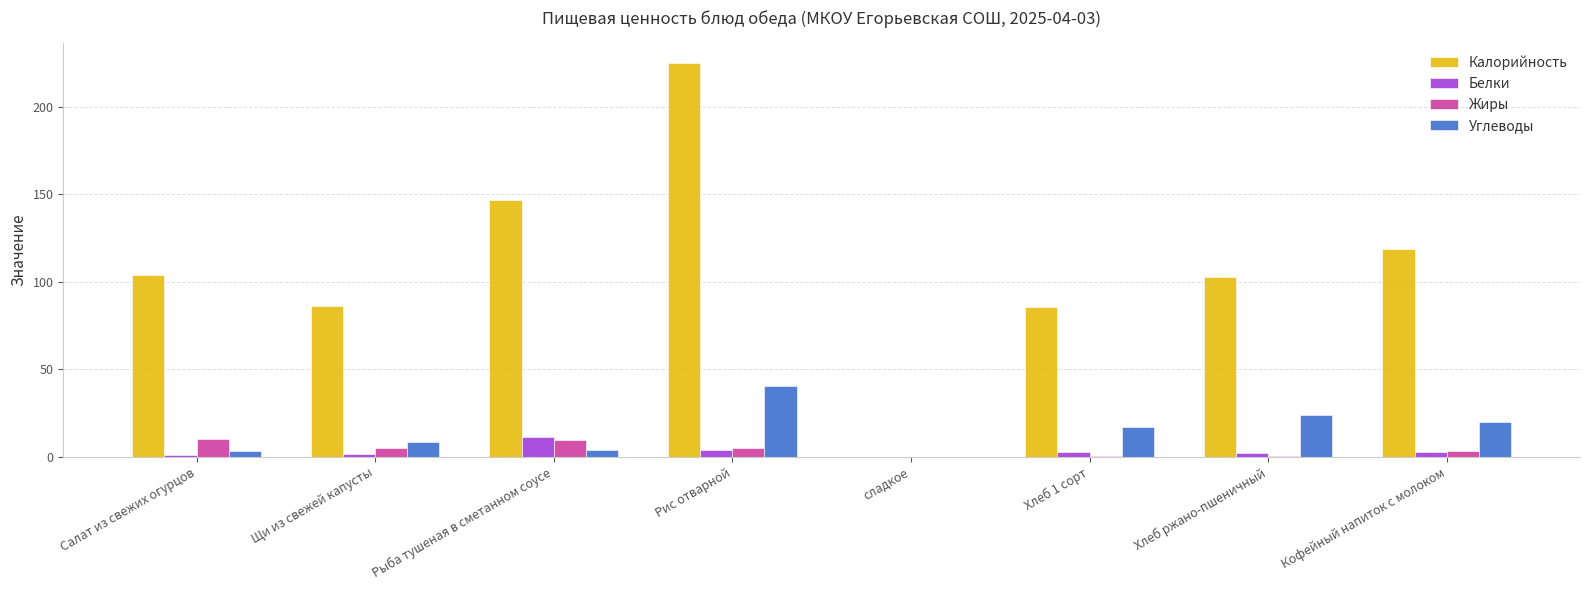

Is it true that Белки equals 0.0 at сладкое?

True